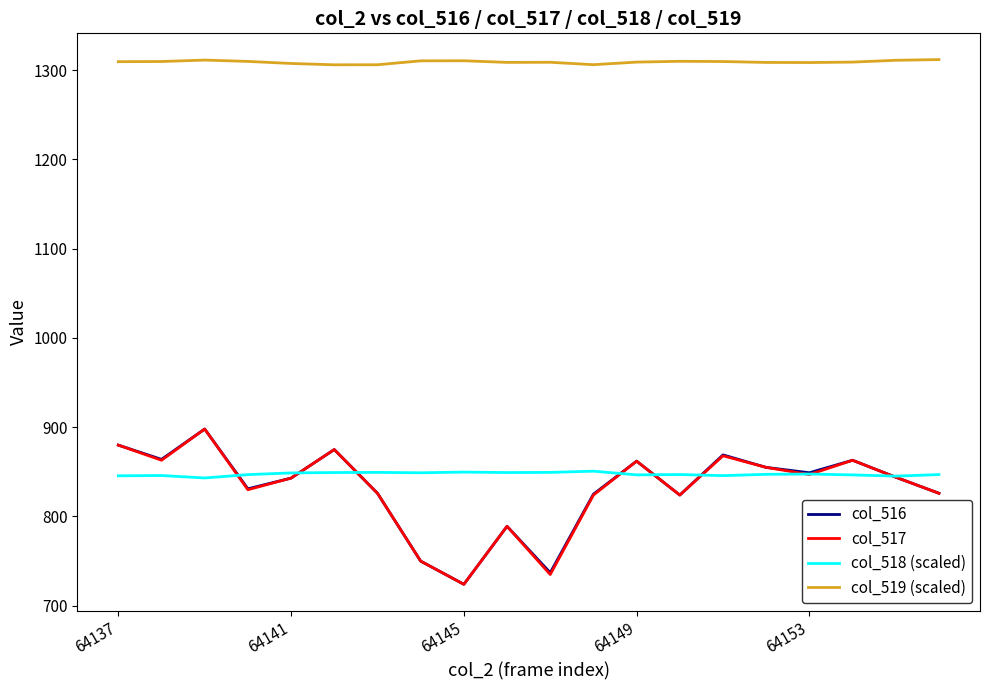

Which series has the largest total across all categories?

col_519 (scaled)